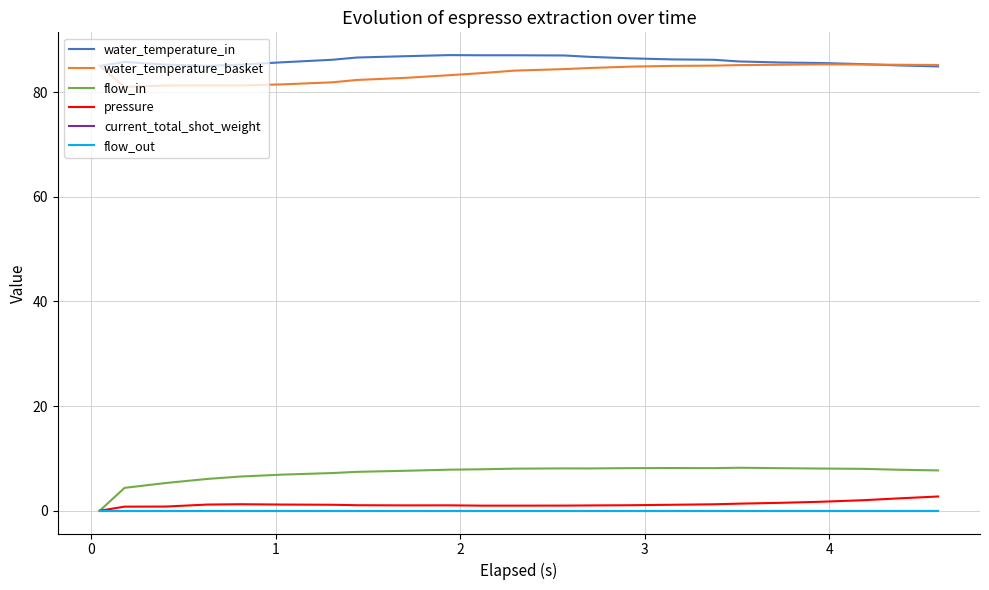

Does the chart have visible grid lines?

Yes